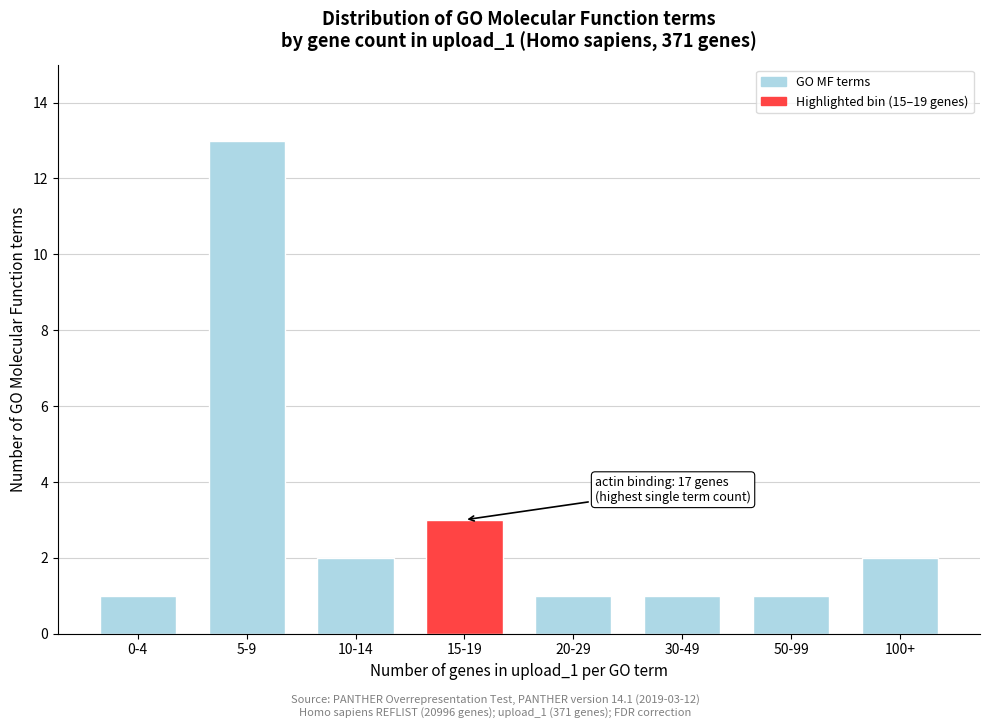

Reading right to left, transcribe all the data shown in this chart.

100+=2	50-99=1	30-49=1	20-29=1	15-19=3	10-14=2	5-9=13	0-4=1